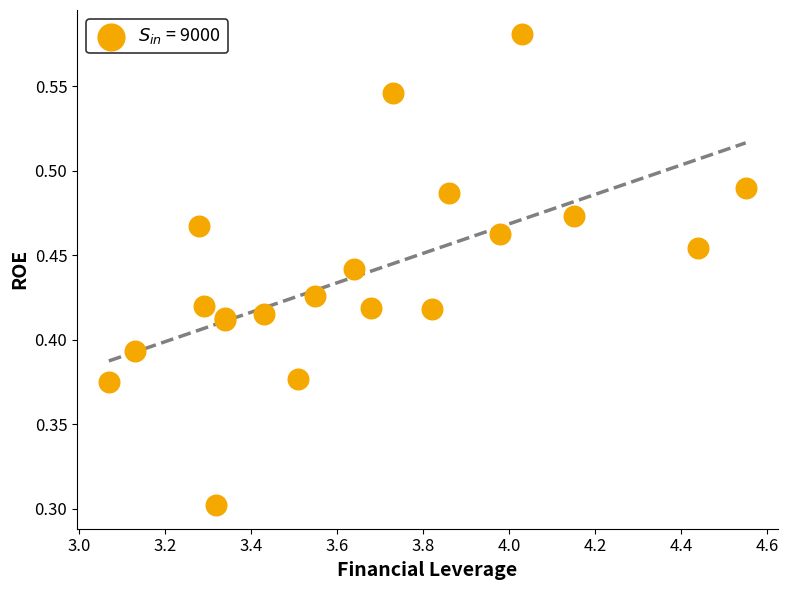

What Y value in the scatter plot is closest to 0?

0.3